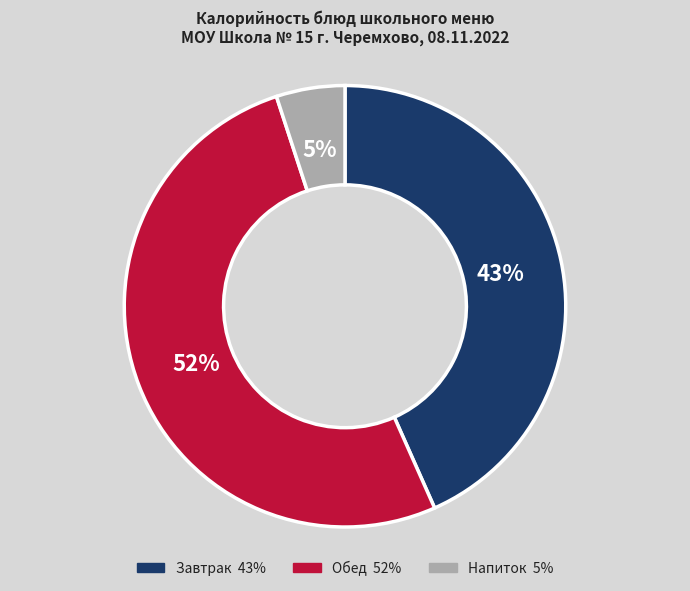

To the nearest percent, what is the average slice percentage?

33%